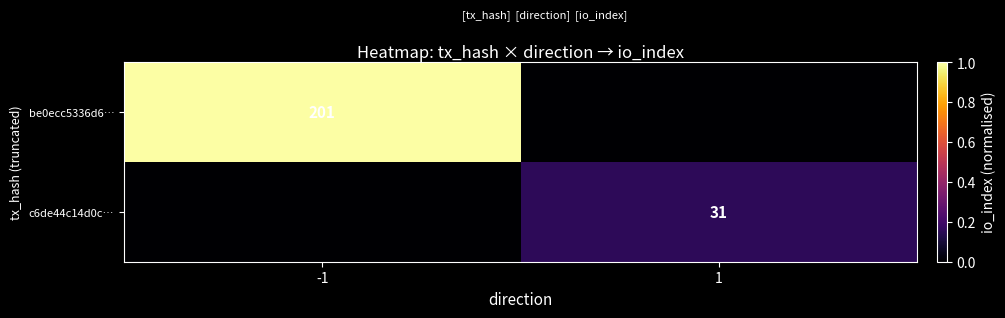

Count the number of categories in the chart.

2